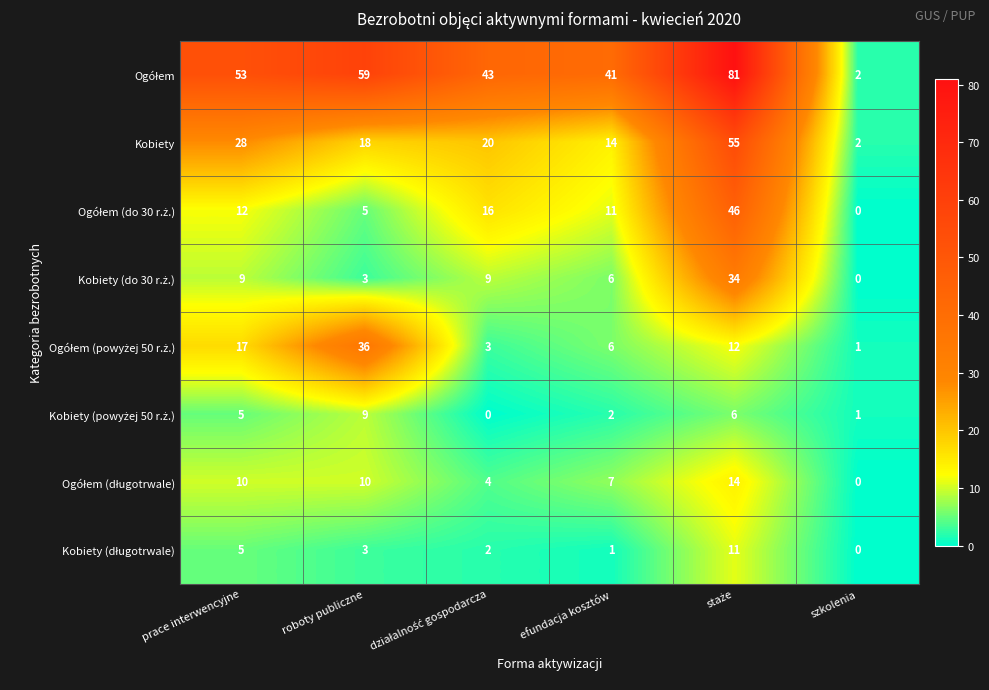

Between prace interwencyjne and efundacja kosztów, which series saw the biggest shift?

Kobiety